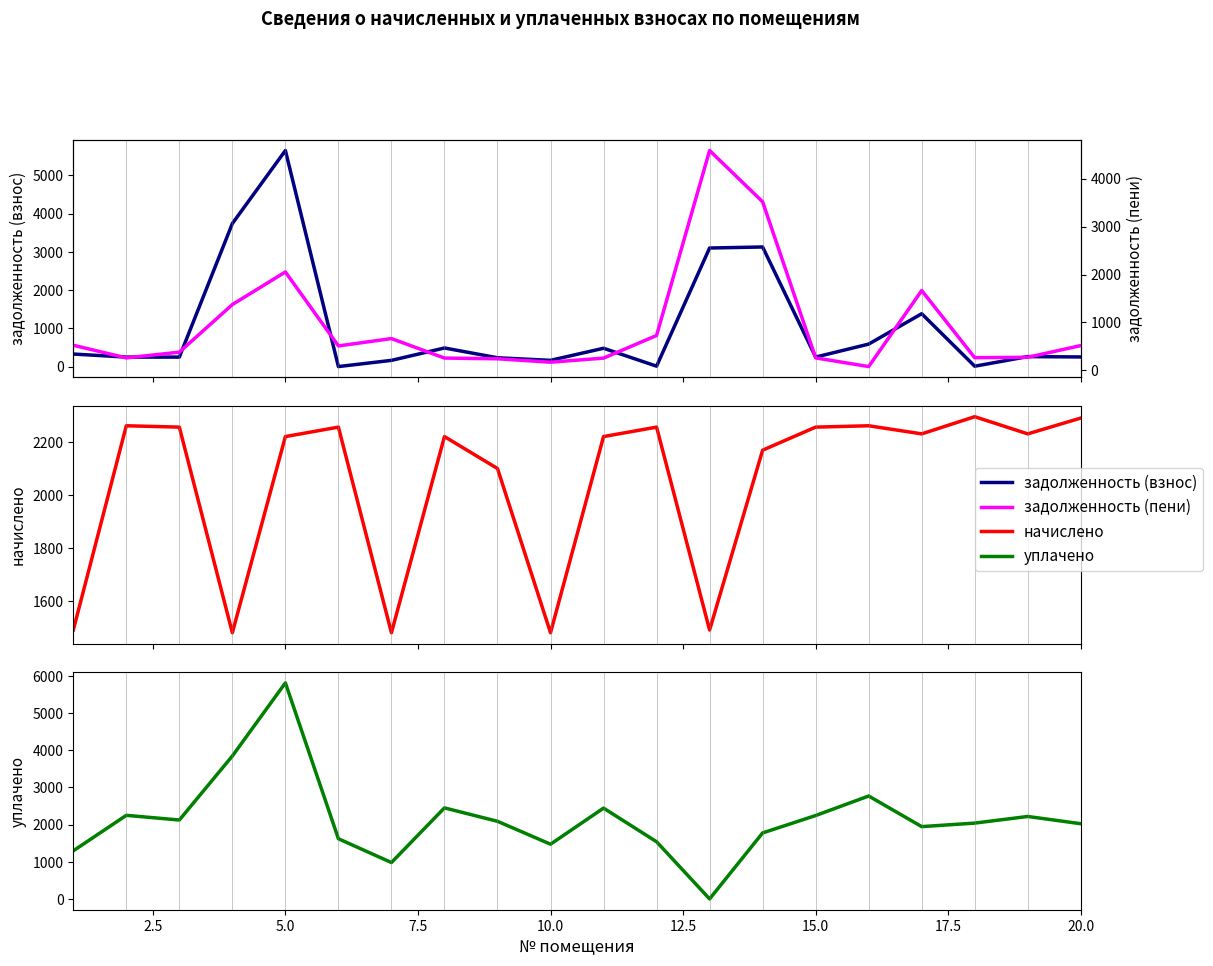

At how many categories does at least one series exceed 2375?

7